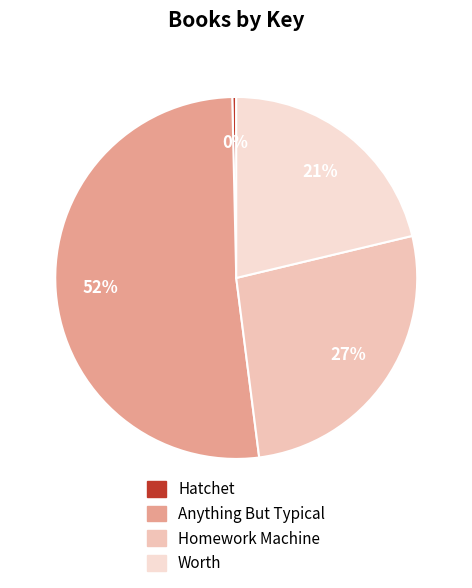

Which has a higher value, Worth or Hatchet?

Worth